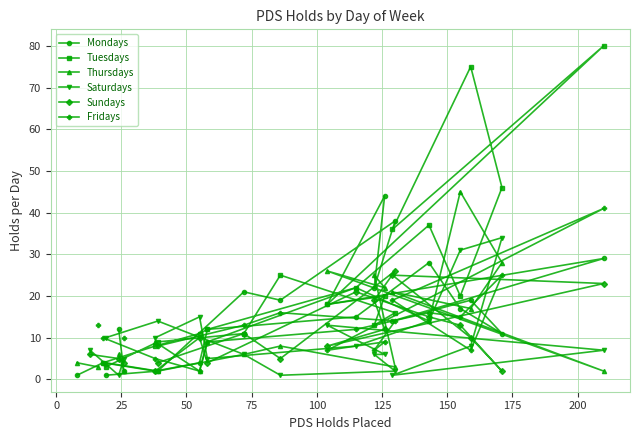

How many times do Thursdays and Mondays cross each other?

11